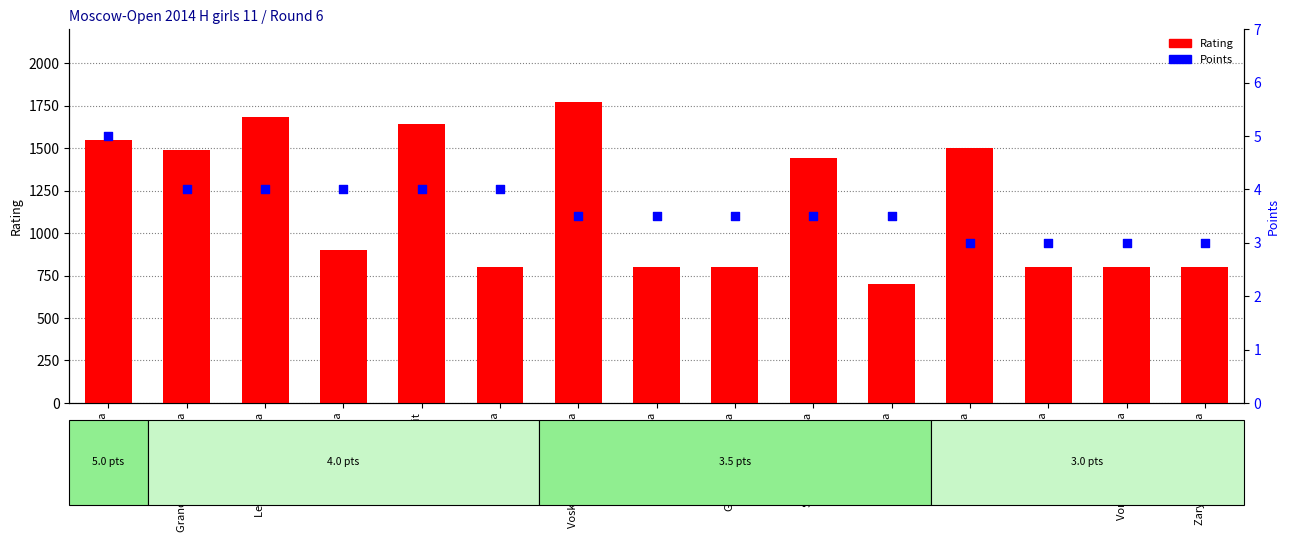

Is the value of Rating at Nikolaeva Ksenya greater than the value of Points at Granovskaya Ekaterina?

Yes